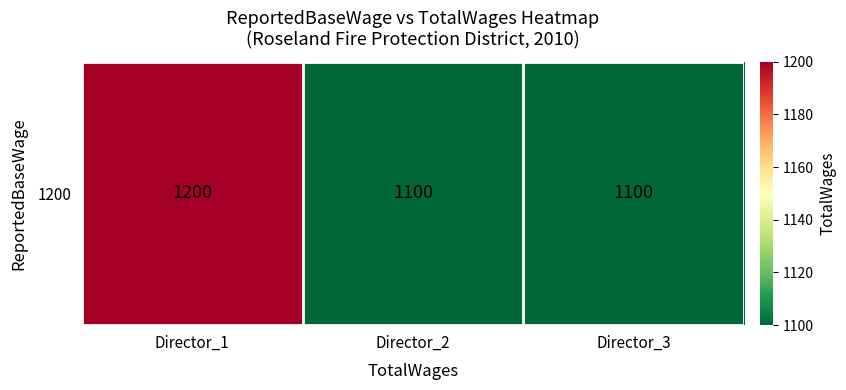

What is the change in value from Director_1 to Director_2?

-100